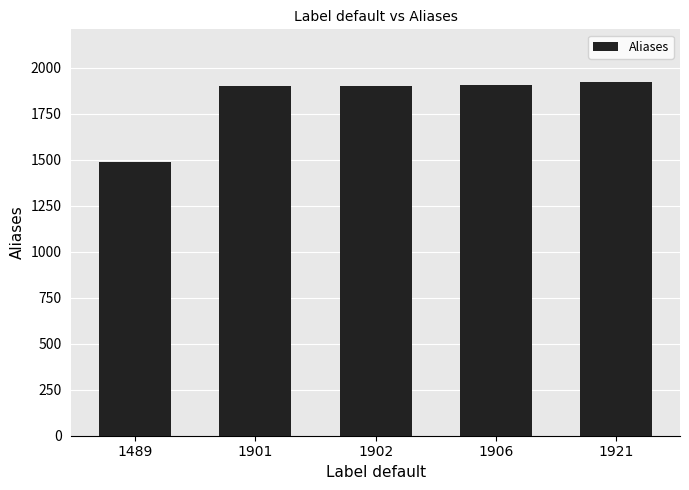

At which category does the chart reach its minimum across all series?

1489